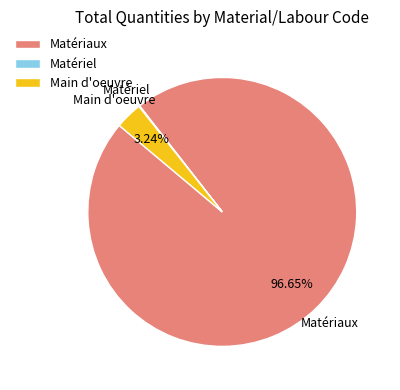

Do Main d'oeuvre and Matériaux together represent more than half of the pie?

Yes